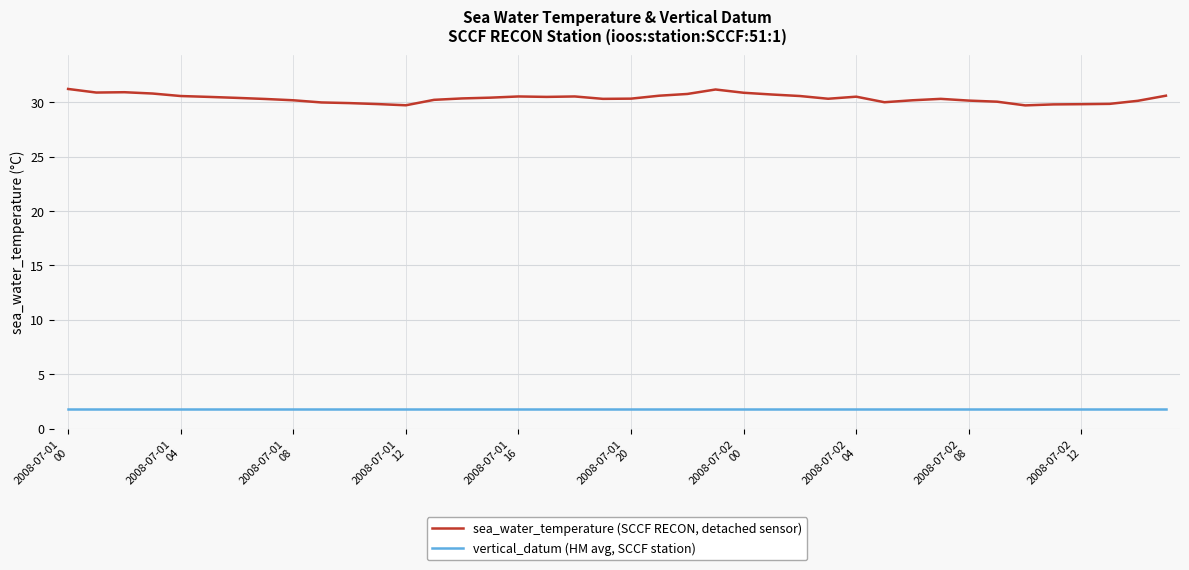

What are all the series names shown in the legend?

sea_water_temperature (SCCF RECON, detached sensor), vertical_datum (HM avg, SCCF station)